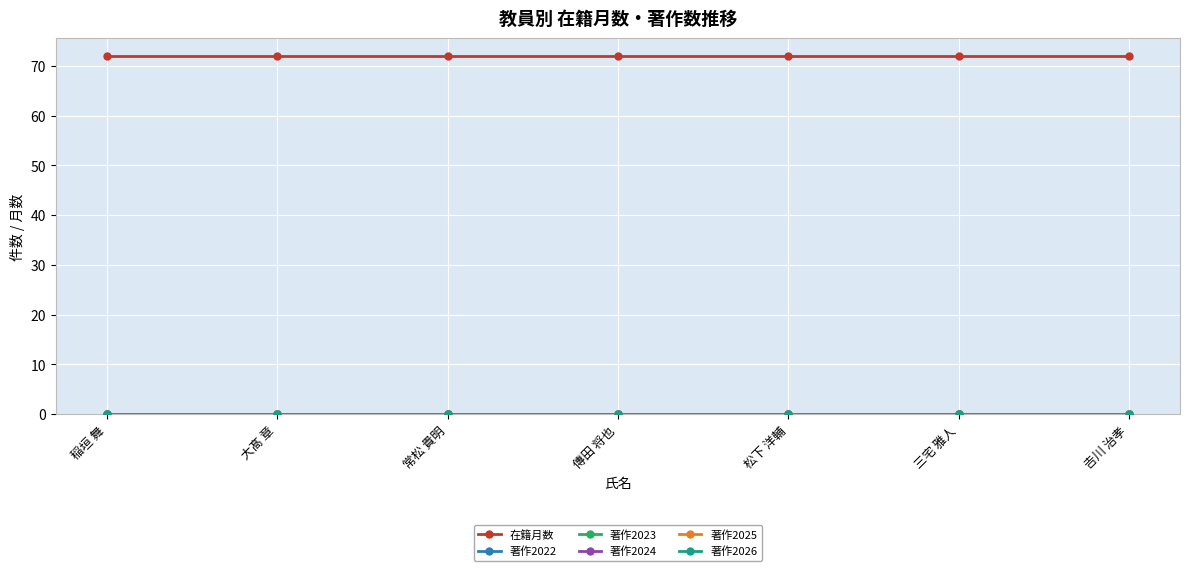

Is this an area chart (filled region under the line)?

No